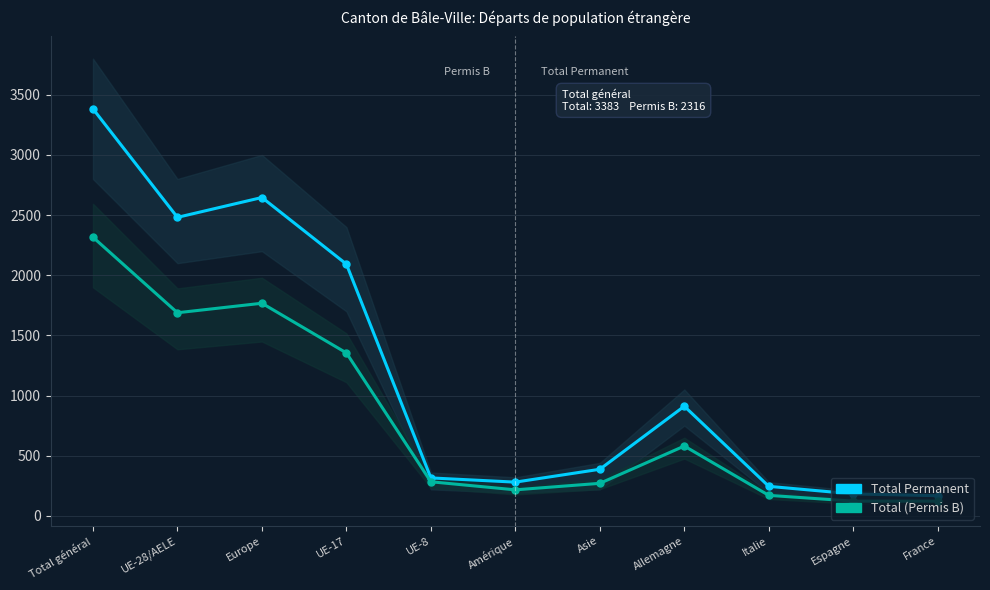

How many series are shown in this chart?

2